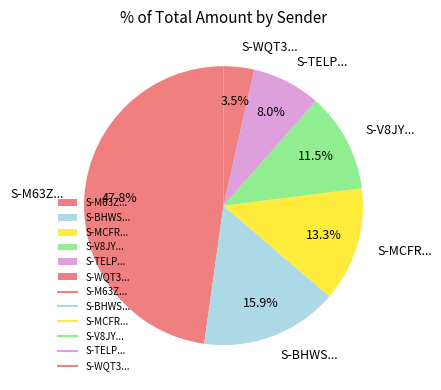

Which slice is the largest?

S-M63Z...